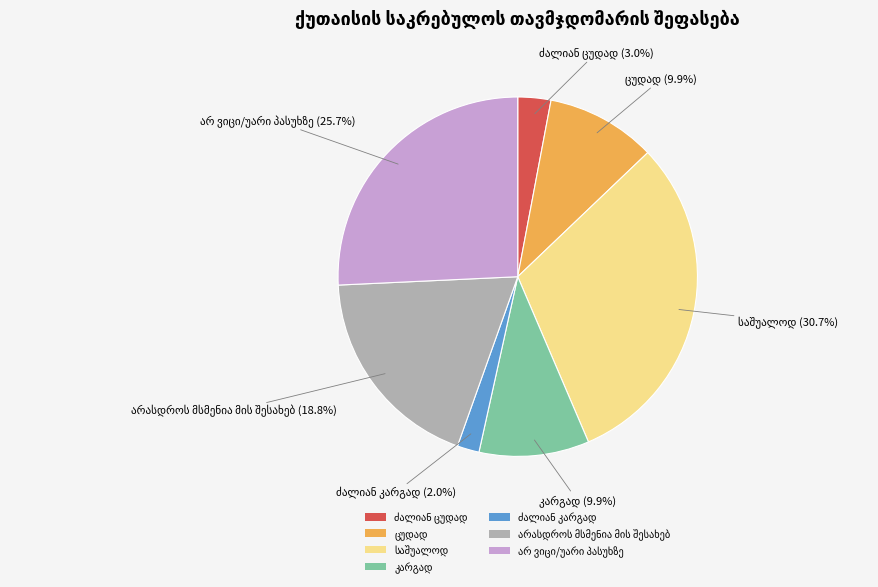

Is there any slice that represents more than half of the pie?

No